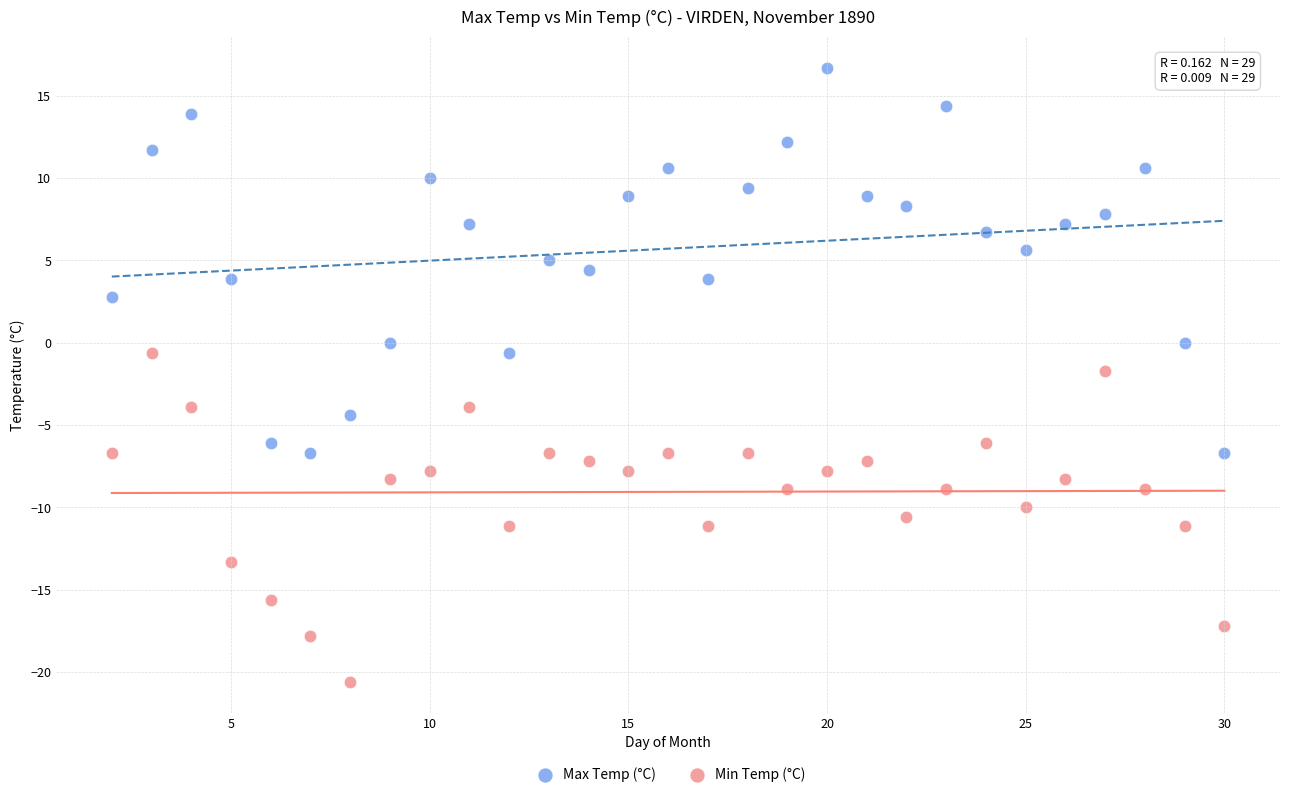

Across all data points, what is the range of Y values (max minus min)?

37.3